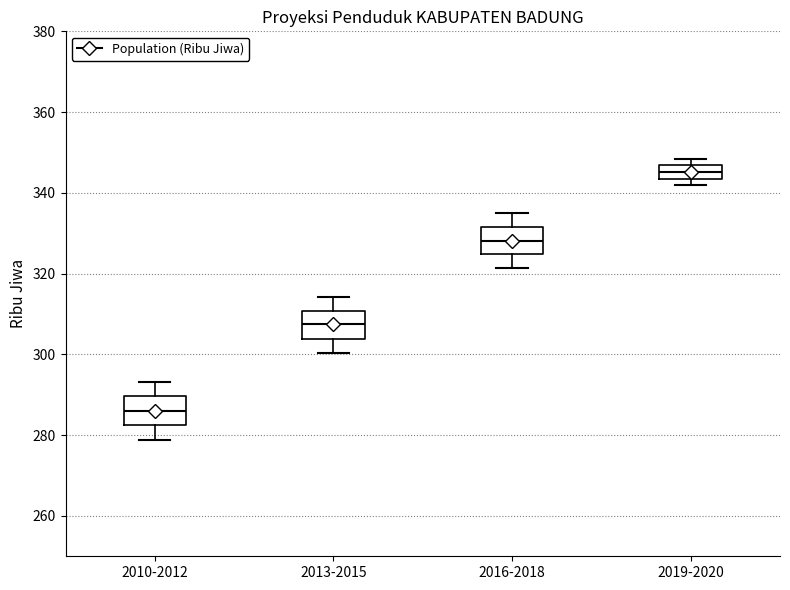

Which box has the lowest median line?

2010-2012